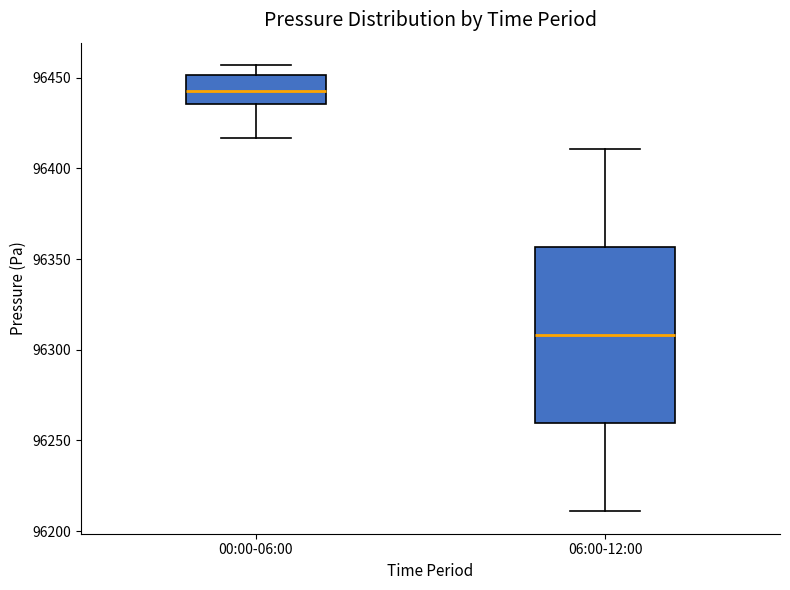

Reading left to right, transcribe this box plot: for each box, give where its median line is, the range the box spans, and where its two whiskers end, as read against the y-axis. The values are not printed on the chart, so give them approximately, as read against the axis.

00:00-06:00: median 96445, box 96435 to 96450, whiskers 96415 to 96455
06:00-12:00: median 96310, box 96260 to 96355, whiskers 96210 to 96410